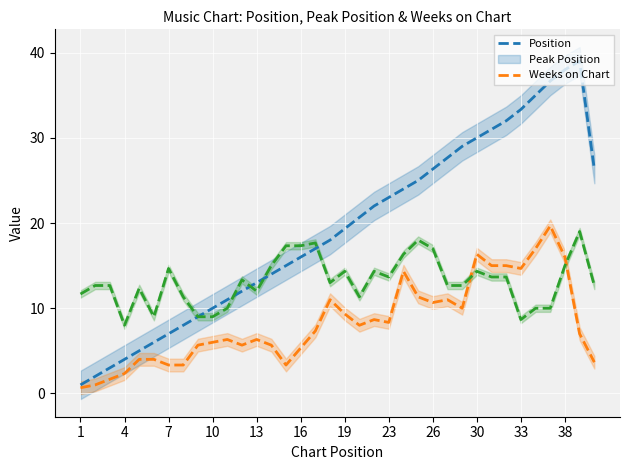

What is the difference between the maximum and minimum values in the Weeks on Chart series?

11.0